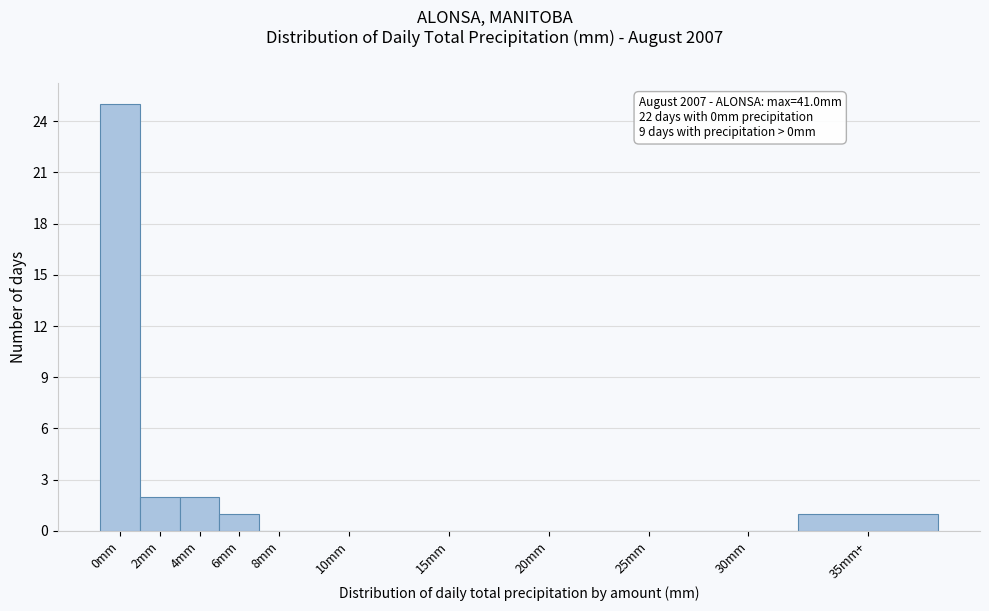

Reading right to left, list all the values displayed in this chart.

35mm+=1	30mm=0	25mm=0	20mm=0	15mm=0	10mm=0	8mm=0	6mm=1	4mm=2	2mm=2	0mm=25